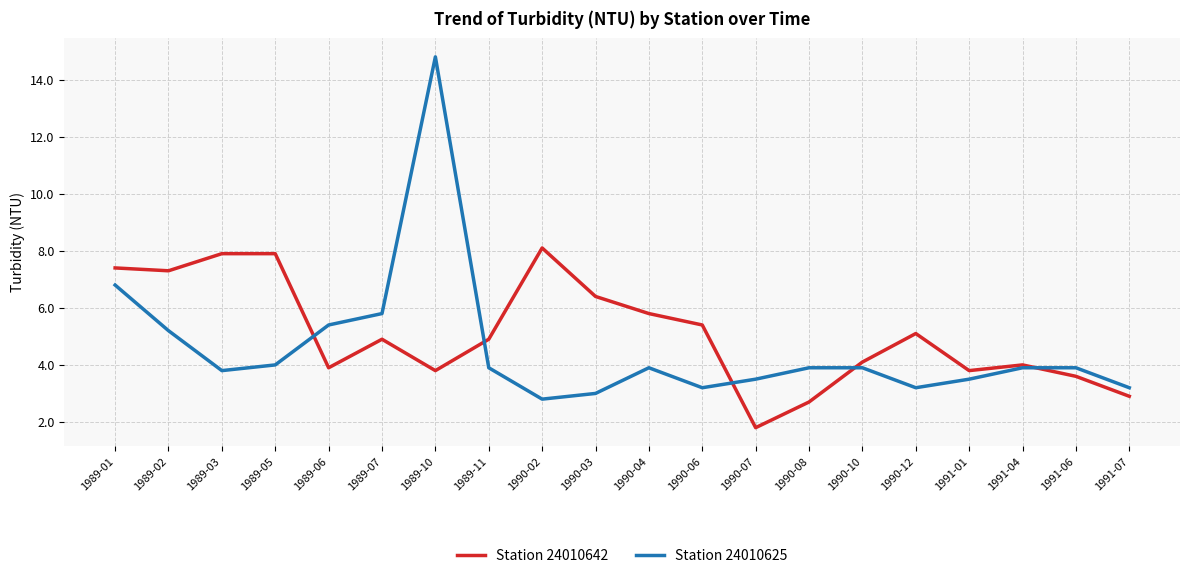

Is it true that Station 24010625 equals 3.9 at 1991-04?

True